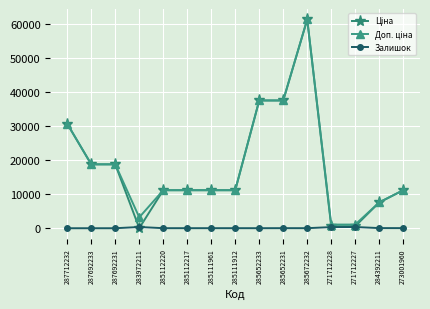

Which category has the highest value across all series?

285672232